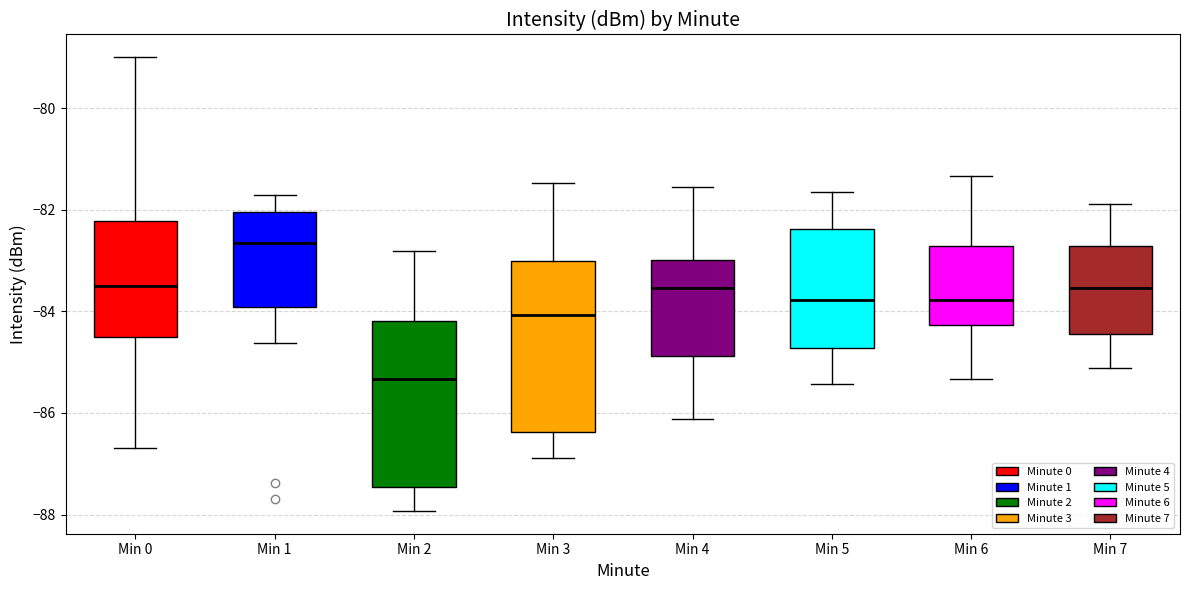

Which box has the lowest median line?

Min 2